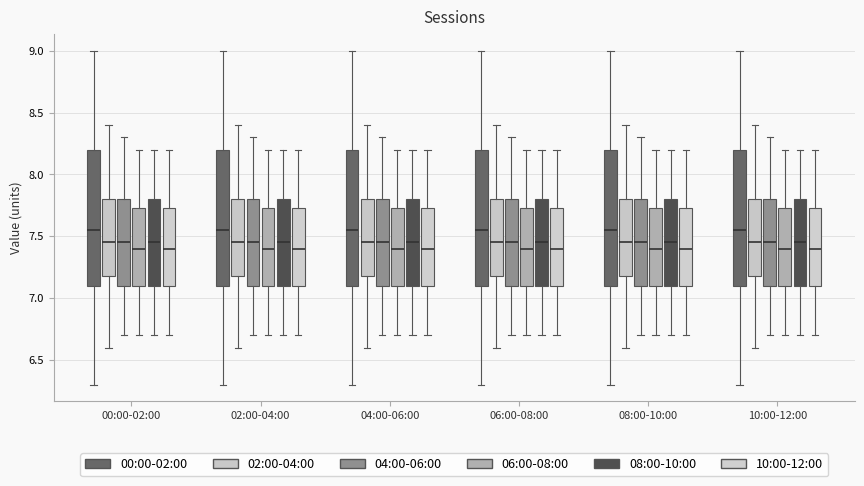

Reading left to right, read every box against the y-axis: the position of its median line, the range the box covers, and the ends of its whiskers. The values are not printed on the chart, so give them approximately, as read against the axis.

00:00-02:00 (00:00-02:00): median 7.55, box 7.10 to 8.20, whiskers 6.30 to 9.00
00:00-02:00 (02:00-04:00): median 7.45, box 7.20 to 7.80, whiskers 6.60 to 8.40
00:00-02:00 (04:00-06:00): median 7.45, box 7.10 to 7.80, whiskers 6.70 to 8.30
00:00-02:00 (06:00-08:00): median 7.40, box 7.10 to 7.75, whiskers 6.70 to 8.20
00:00-02:00 (08:00-10:00): median 7.45, box 7.10 to 7.80, whiskers 6.70 to 8.20
00:00-02:00 (10:00-12:00): median 7.40, box 7.10 to 7.75, whiskers 6.70 to 8.20
02:00-04:00 (00:00-02:00): median 7.55, box 7.10 to 8.20, whiskers 6.30 to 9.00
02:00-04:00 (02:00-04:00): median 7.45, box 7.20 to 7.80, whiskers 6.60 to 8.40
02:00-04:00 (04:00-06:00): median 7.45, box 7.10 to 7.80, whiskers 6.70 to 8.30
02:00-04:00 (06:00-08:00): median 7.40, box 7.10 to 7.75, whiskers 6.70 to 8.20
02:00-04:00 (08:00-10:00): median 7.45, box 7.10 to 7.80, whiskers 6.70 to 8.20
02:00-04:00 (10:00-12:00): median 7.40, box 7.10 to 7.75, whiskers 6.70 to 8.20
04:00-06:00 (00:00-02:00): median 7.55, box 7.10 to 8.20, whiskers 6.30 to 9.00
04:00-06:00 (02:00-04:00): median 7.45, box 7.20 to 7.80, whiskers 6.60 to 8.40
04:00-06:00 (04:00-06:00): median 7.45, box 7.10 to 7.80, whiskers 6.70 to 8.30
04:00-06:00 (06:00-08:00): median 7.40, box 7.10 to 7.75, whiskers 6.70 to 8.20
04:00-06:00 (08:00-10:00): median 7.45, box 7.10 to 7.80, whiskers 6.70 to 8.20
04:00-06:00 (10:00-12:00): median 7.40, box 7.10 to 7.75, whiskers 6.70 to 8.20
06:00-08:00 (00:00-02:00): median 7.55, box 7.10 to 8.20, whiskers 6.30 to 9.00
06:00-08:00 (02:00-04:00): median 7.45, box 7.20 to 7.80, whiskers 6.60 to 8.40
06:00-08:00 (04:00-06:00): median 7.45, box 7.10 to 7.80, whiskers 6.70 to 8.30
06:00-08:00 (06:00-08:00): median 7.40, box 7.10 to 7.75, whiskers 6.70 to 8.20
06:00-08:00 (08:00-10:00): median 7.45, box 7.10 to 7.80, whiskers 6.70 to 8.20
06:00-08:00 (10:00-12:00): median 7.40, box 7.10 to 7.75, whiskers 6.70 to 8.20
08:00-10:00 (00:00-02:00): median 7.55, box 7.10 to 8.20, whiskers 6.30 to 9.00
08:00-10:00 (02:00-04:00): median 7.45, box 7.20 to 7.80, whiskers 6.60 to 8.40
08:00-10:00 (04:00-06:00): median 7.45, box 7.10 to 7.80, whiskers 6.70 to 8.30
08:00-10:00 (06:00-08:00): median 7.40, box 7.10 to 7.75, whiskers 6.70 to 8.20
08:00-10:00 (08:00-10:00): median 7.45, box 7.10 to 7.80, whiskers 6.70 to 8.20
08:00-10:00 (10:00-12:00): median 7.40, box 7.10 to 7.75, whiskers 6.70 to 8.20
10:00-12:00 (00:00-02:00): median 7.55, box 7.10 to 8.20, whiskers 6.30 to 9.00
10:00-12:00 (02:00-04:00): median 7.45, box 7.20 to 7.80, whiskers 6.60 to 8.40
10:00-12:00 (04:00-06:00): median 7.45, box 7.10 to 7.80, whiskers 6.70 to 8.30
10:00-12:00 (06:00-08:00): median 7.40, box 7.10 to 7.75, whiskers 6.70 to 8.20
10:00-12:00 (08:00-10:00): median 7.45, box 7.10 to 7.80, whiskers 6.70 to 8.20
10:00-12:00 (10:00-12:00): median 7.40, box 7.10 to 7.75, whiskers 6.70 to 8.20